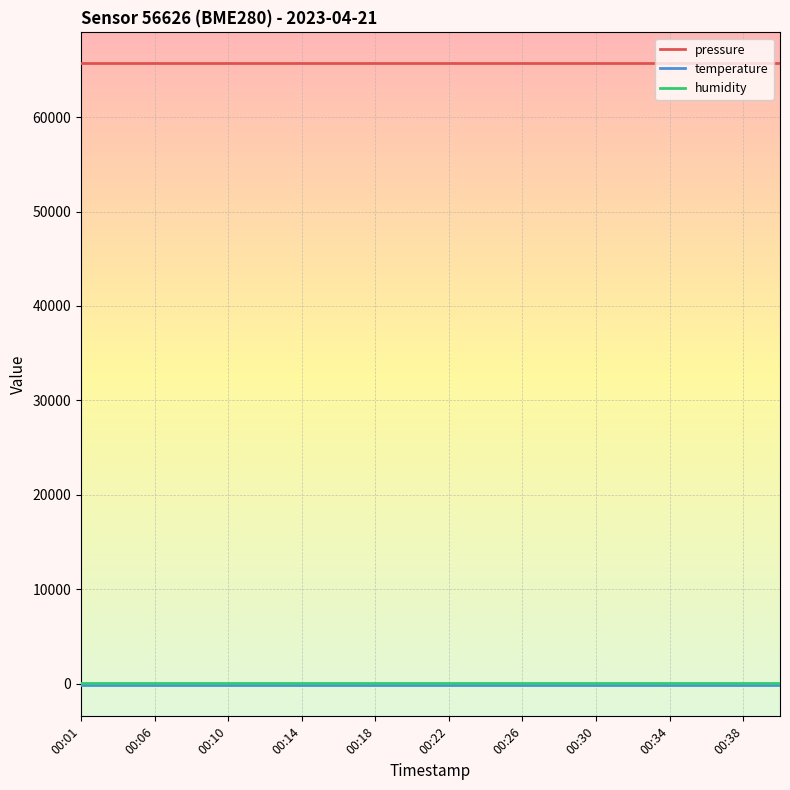

True or false: pressure and humidity intersect in this chart.

False